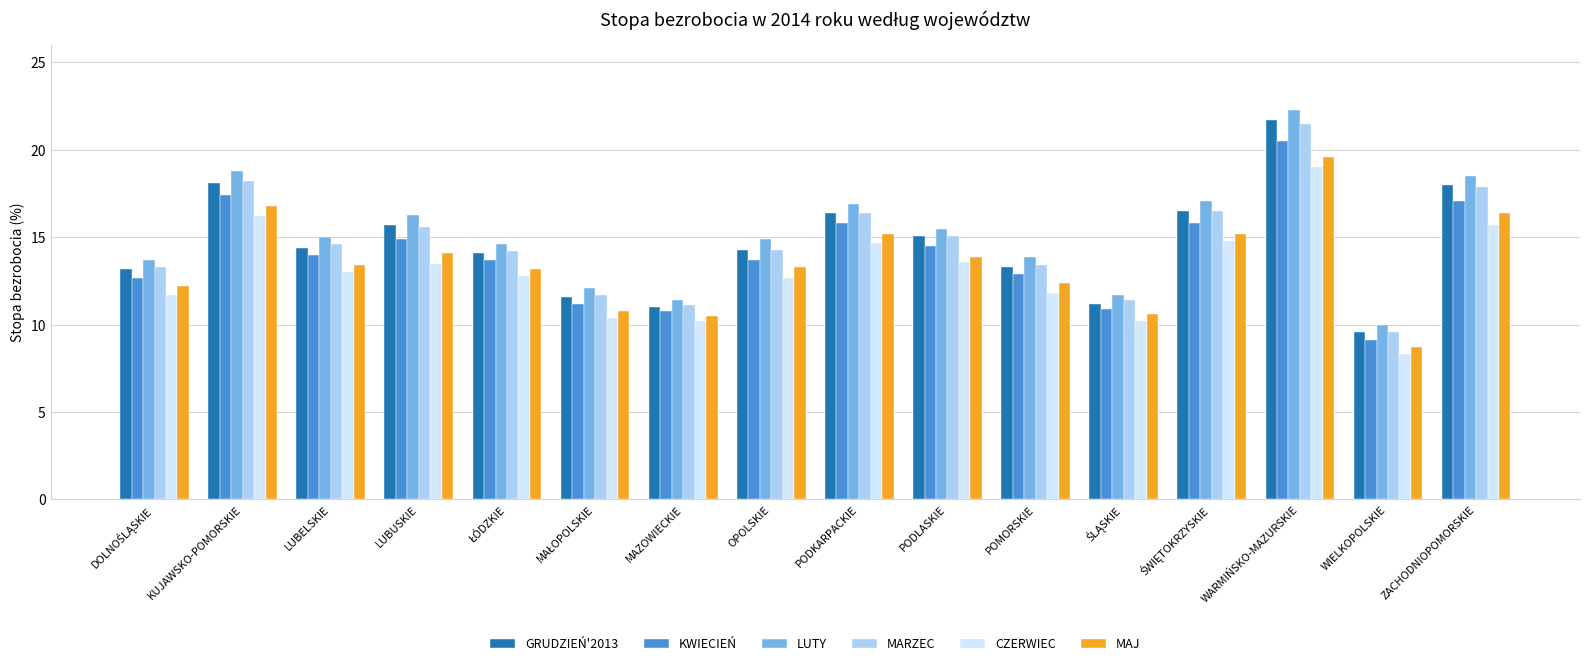

What is the difference between the MARZEC values at LUBUSKIE and PODLASKIE?

0.5